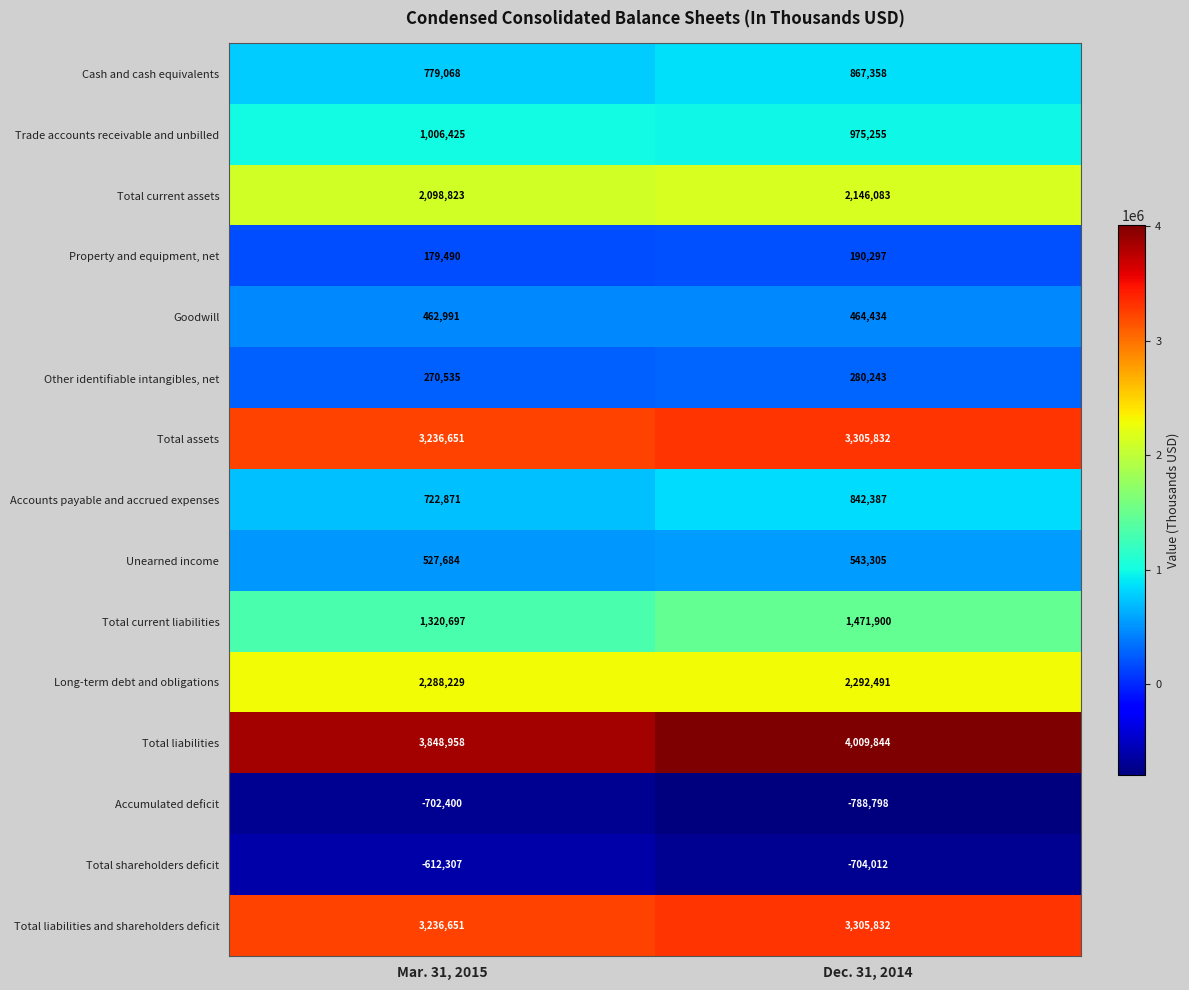

Reading right to left, what are all the values shown in this chart?

Cash and cash equivalents: 867358	779068
Trade accounts receivable and unbilled: 975255	1006425
Total current assets: 2146083	2098823
Property and equipment, net: 190297	179490
Goodwill: 464434	462991
Other identifiable intangibles, net: 280243	270535
Total assets: 3305832	3236651
Accounts payable and accrued expenses: 842387	722871
Unearned income: 543305	527684
Total current liabilities: 1471900	1320697
Long-term debt and obligations: 2292491	2288229
Total liabilities: 4009844	3848958
Accumulated deficit: -788798	-702400
Total shareholders deficit: -704012	-612307
Total liabilities and shareholders deficit: 3305832	3236651